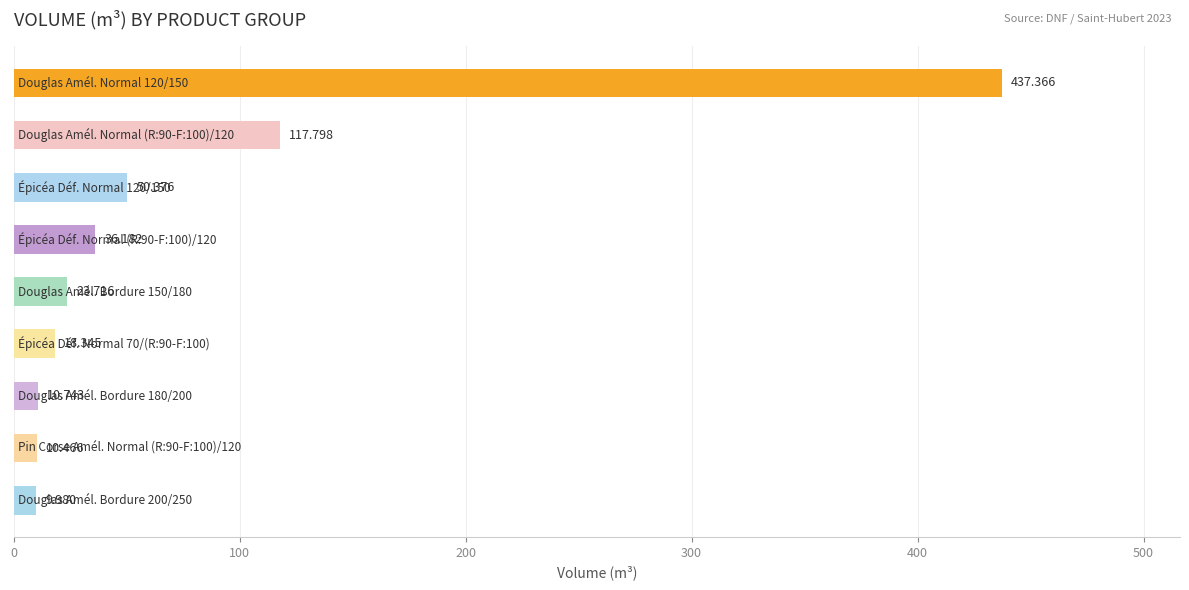

What is the minimum value shown in the chart?

10.0